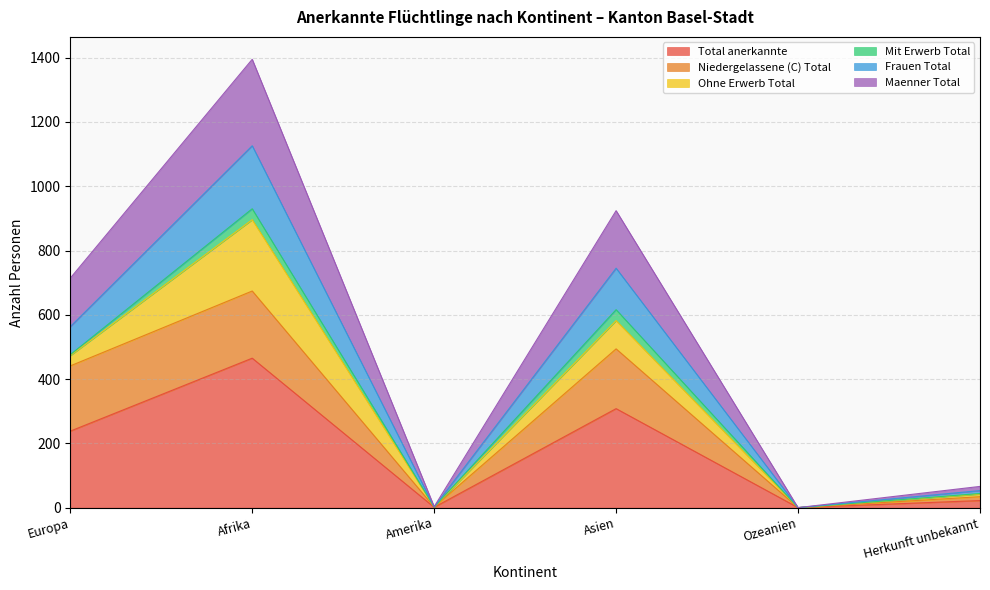

True or false: Maenner Total and Total anerkannte cross at least once.

False